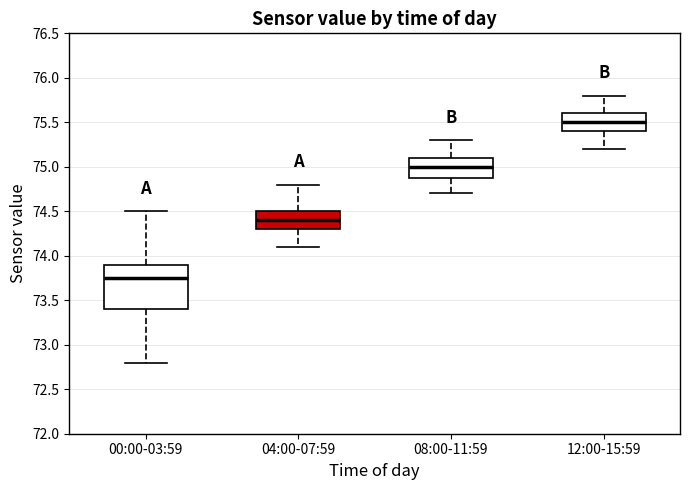

Reading left to right, transcribe this box plot: for each box, give where its median line is, the range the box spans, and where its two whiskers end, as read against the y-axis. The values are not printed on the chart, so give them approximately, as read against the axis.

00:00-03:59: median 73.75, box 73.40 to 73.90, whiskers 72.80 to 74.50
04:00-07:59: median 74.40, box 74.30 to 74.50, whiskers 74.10 to 74.80
08:00-11:59: median 75.00, box 74.90 to 75.10, whiskers 74.70 to 75.30
12:00-15:59: median 75.50, box 75.40 to 75.60, whiskers 75.20 to 75.80